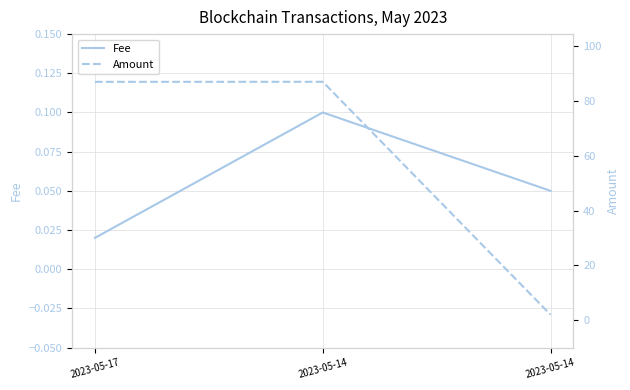

What is the value of the Fee point at the 3rd from the left?

0.1